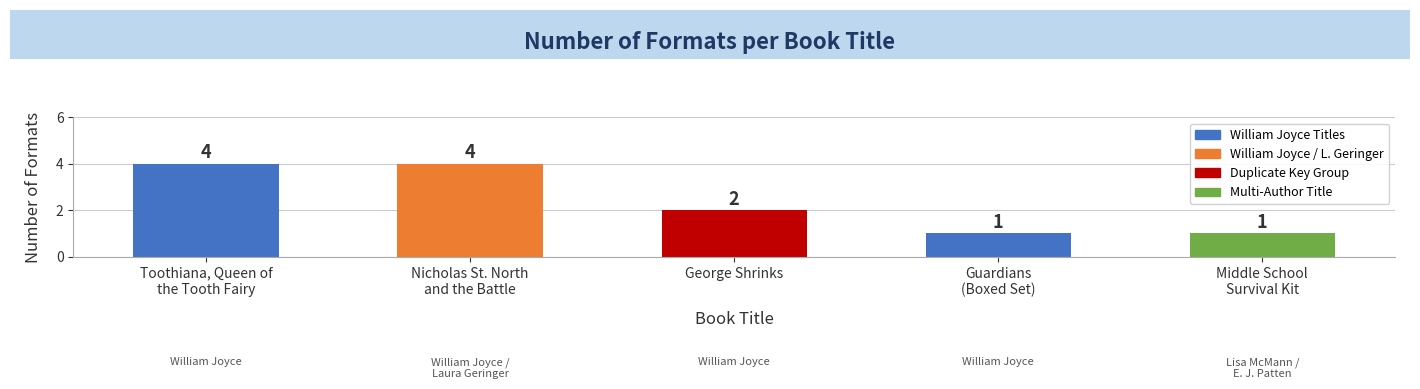

What position from the right is Toothiana, Queen of
the Tooth Fairy?

5